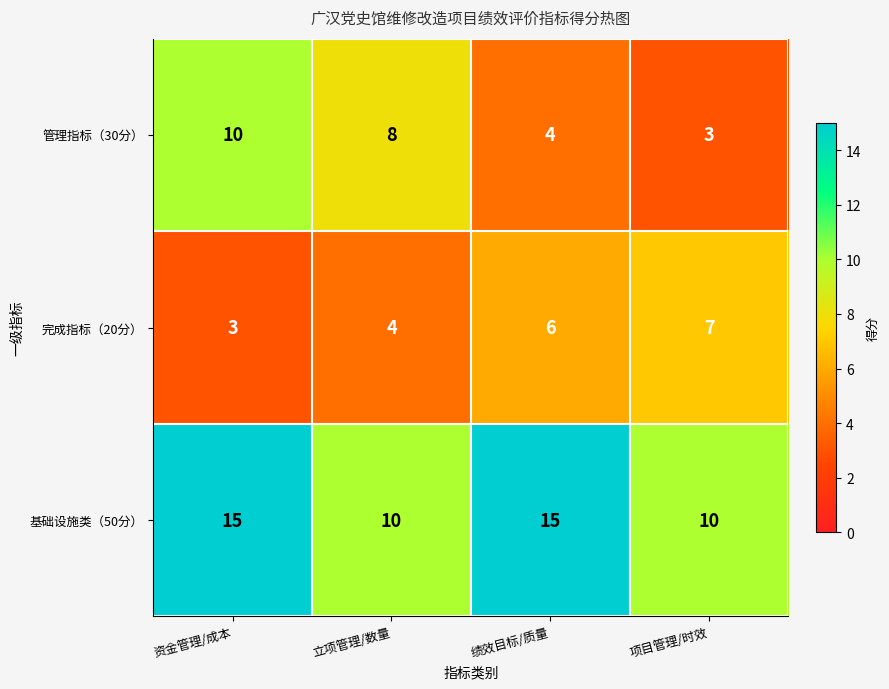

Is it true that 基础设施类（50分） equals 10 at 立项管理/数量?

True